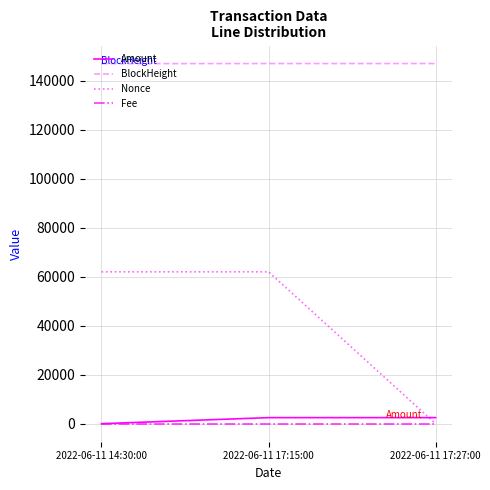

At how many categories does at least one series exceed 86090?

3